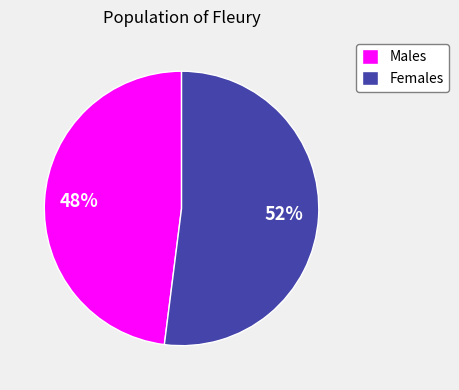

Rank the categories by value from lowest to highest.

Males, Females